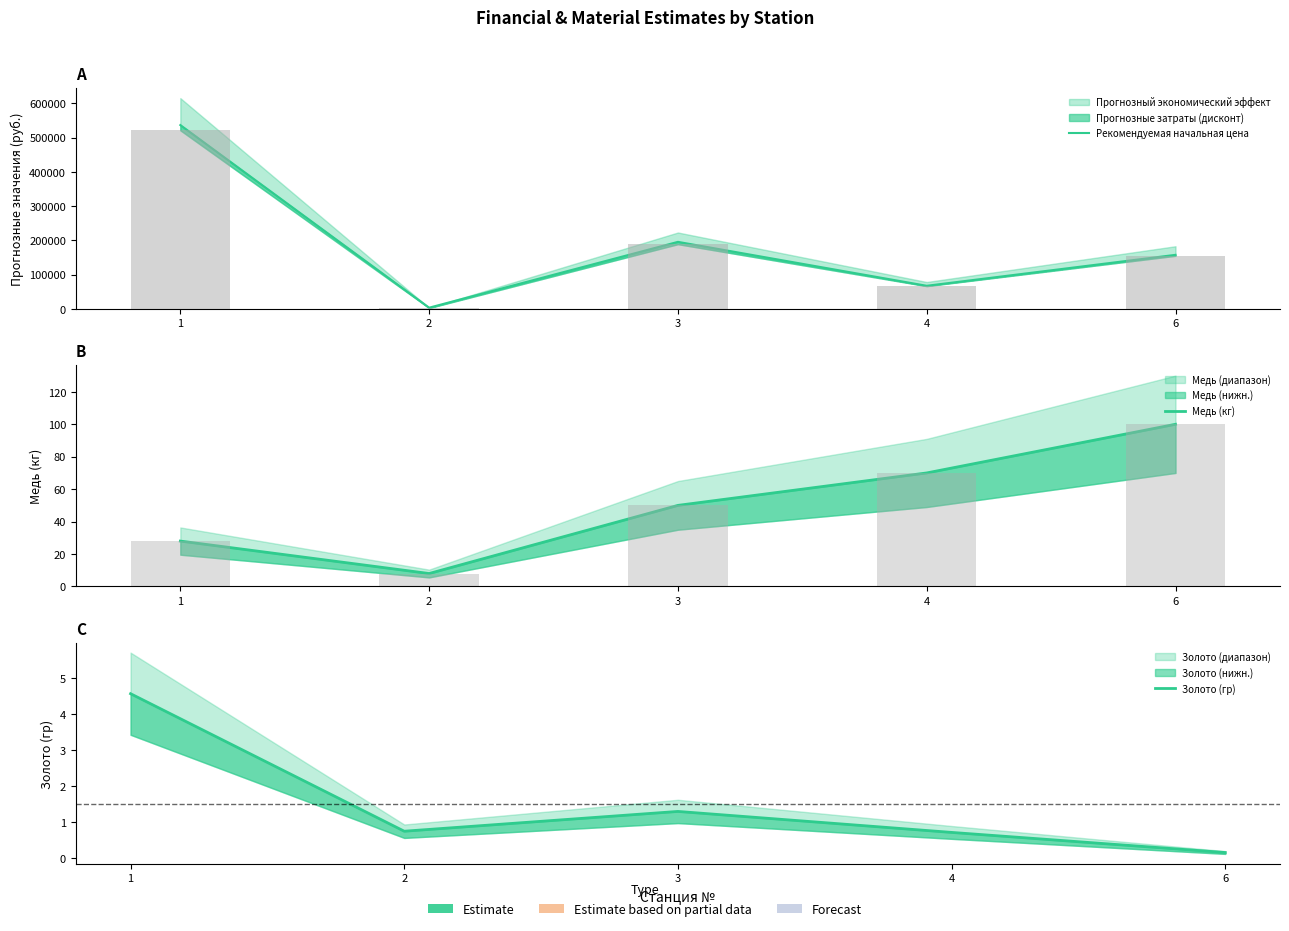

Is the value of Медь (кг) at 1 greater than the value of Рекомендуемая начальная цена at 6?

No